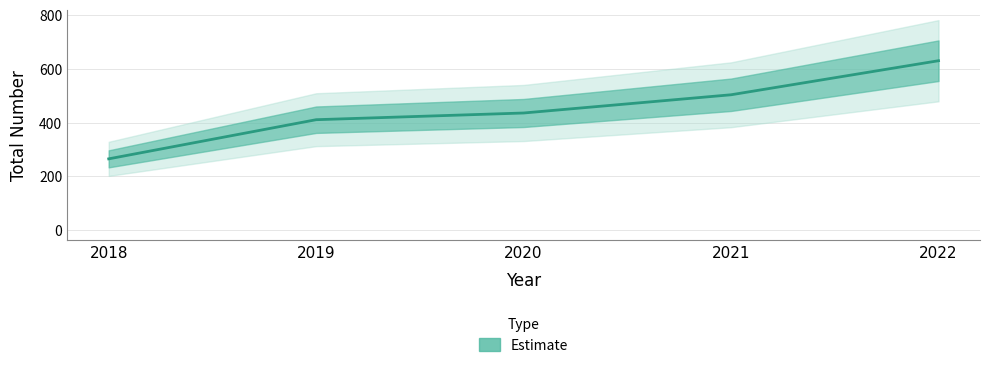

Reading left to right, list all the values displayed in this chart.

265	411	436	504	631